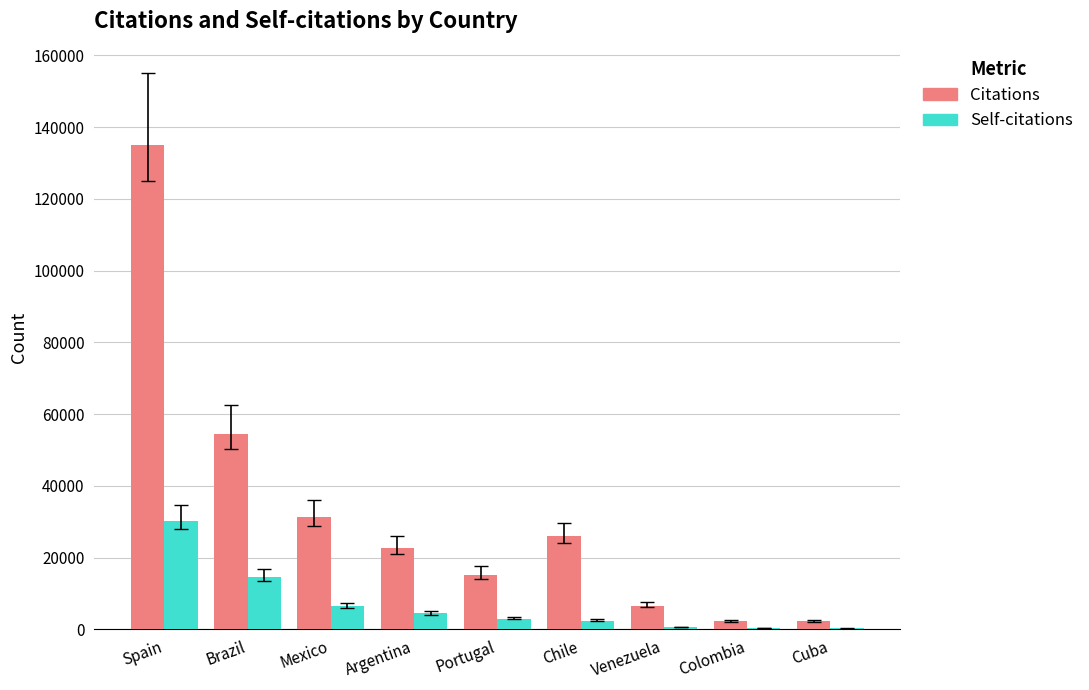

At which label does Self-citations first exceed 3054?

Spain